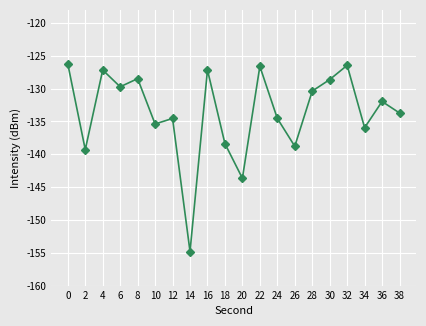

At which category does the data reach its first local peak?

4